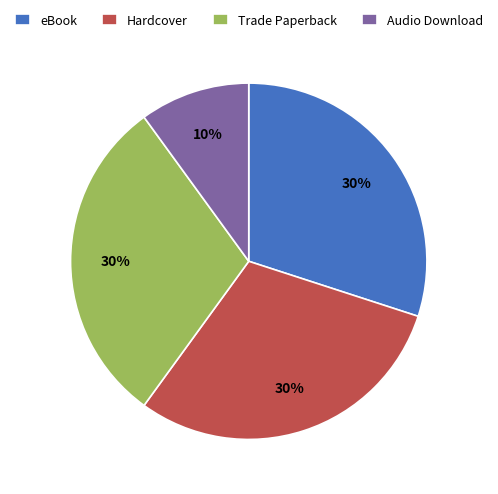

What is the ratio of the value at eBook to the value at Audio Download?

3.0